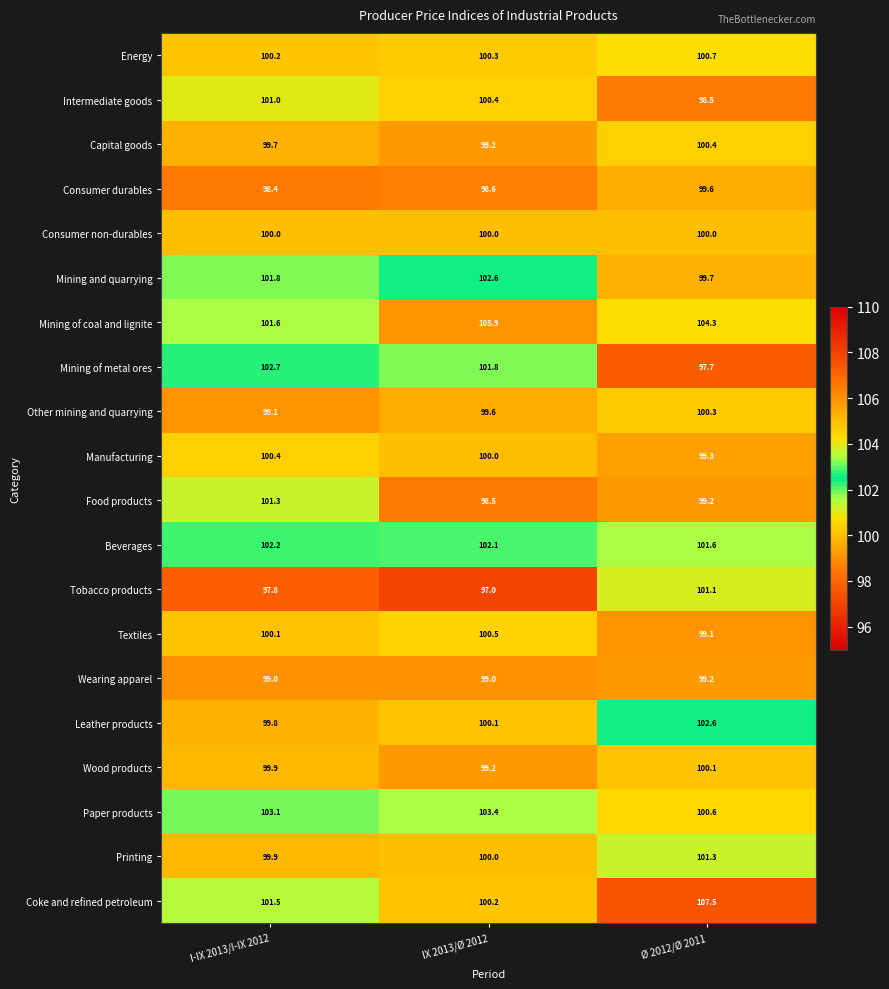

True or false: Mining of metal ores has a value of 158.5 at I-IX 2013/I-IX 2012.

False